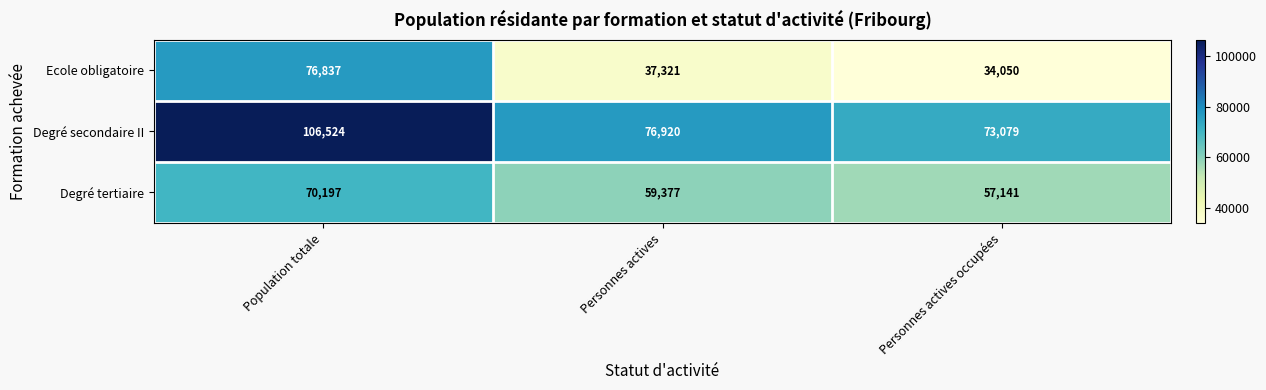

Reading left to right, transcribe all the data shown in this chart.

Ecole obligatoire: Population totale=76837	Personnes actives=37321	Personnes actives occupées=34050
Degré secondaire II: Population totale=106524	Personnes actives=76920	Personnes actives occupées=73079
Degré tertiaire: Population totale=70197	Personnes actives=59377	Personnes actives occupées=57141